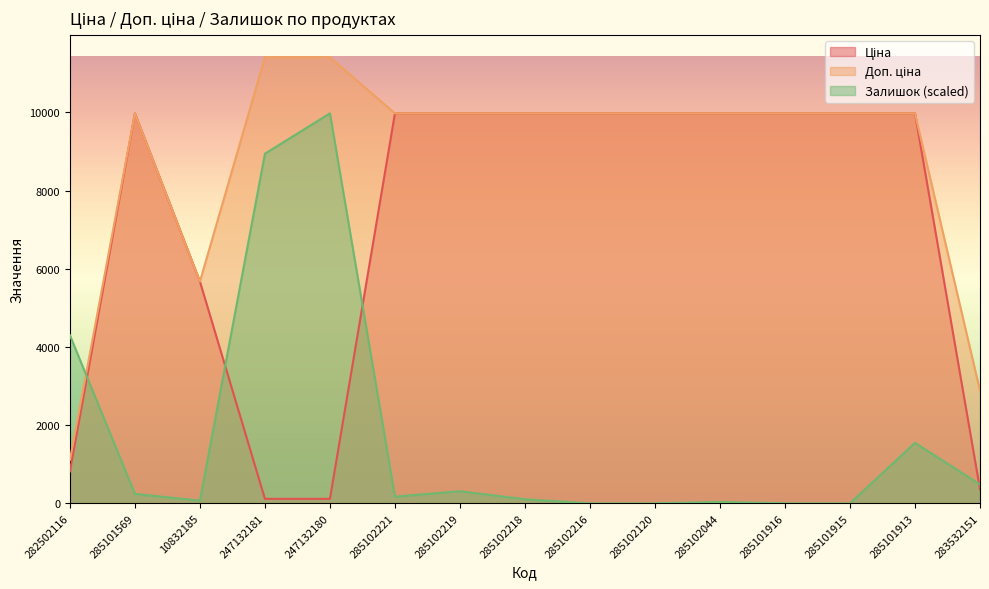

Read the Залишок value at 247132180.

9975.0